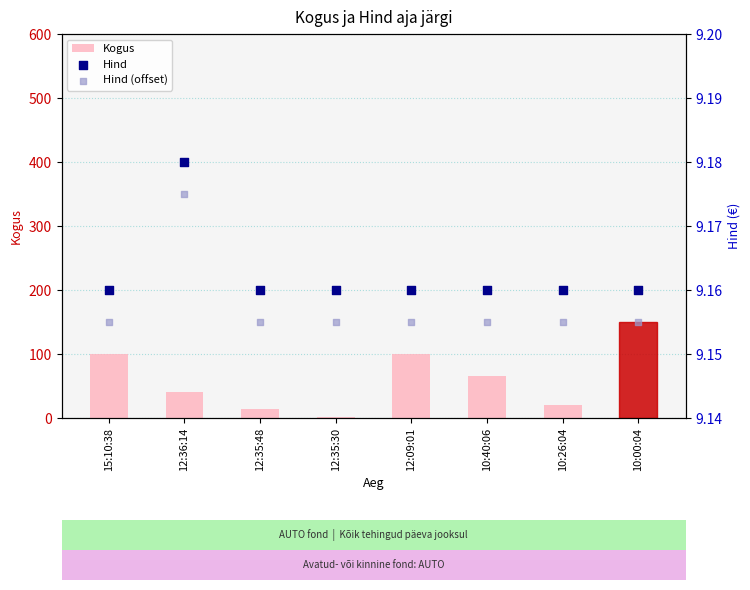

What are all the series names shown in the legend?

Kogus, Hind, Hind (offset)